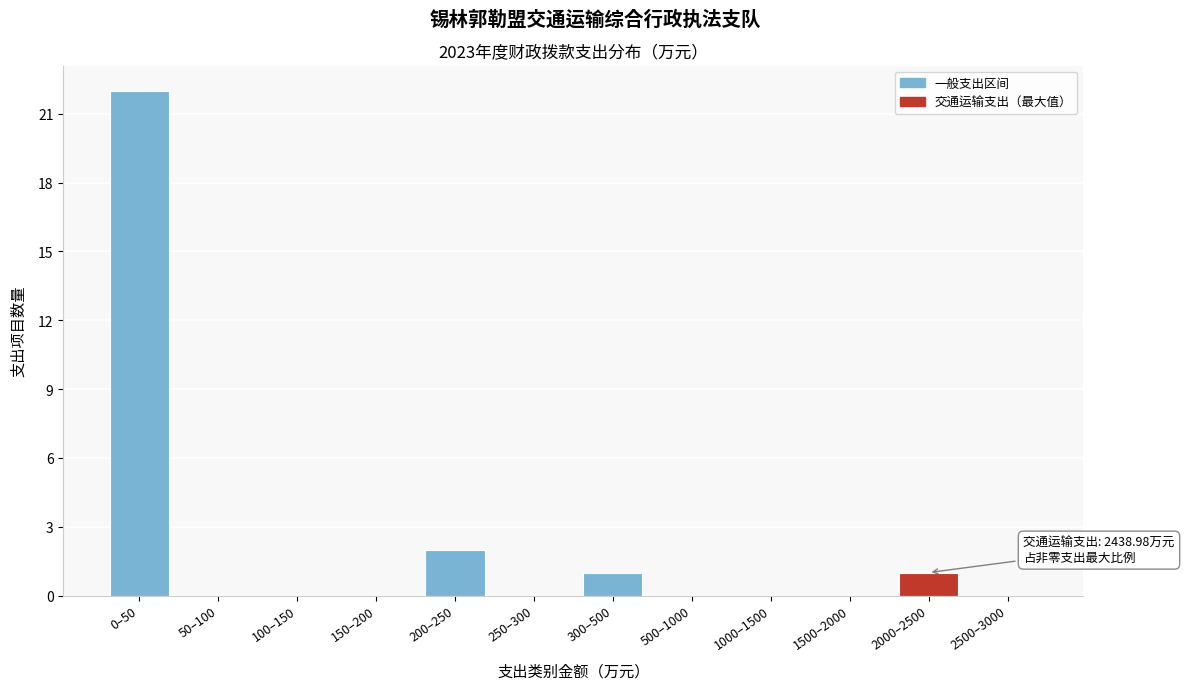

Reading left to right, what are all the values shown in this chart?

0–50=22	50–100=0	100–150=0	150–200=0	200–250=2	250–300=0	300–500=1	500–1000=0	1000–1500=0	1500–2000=0	2000–2500=1	2500–3000=0